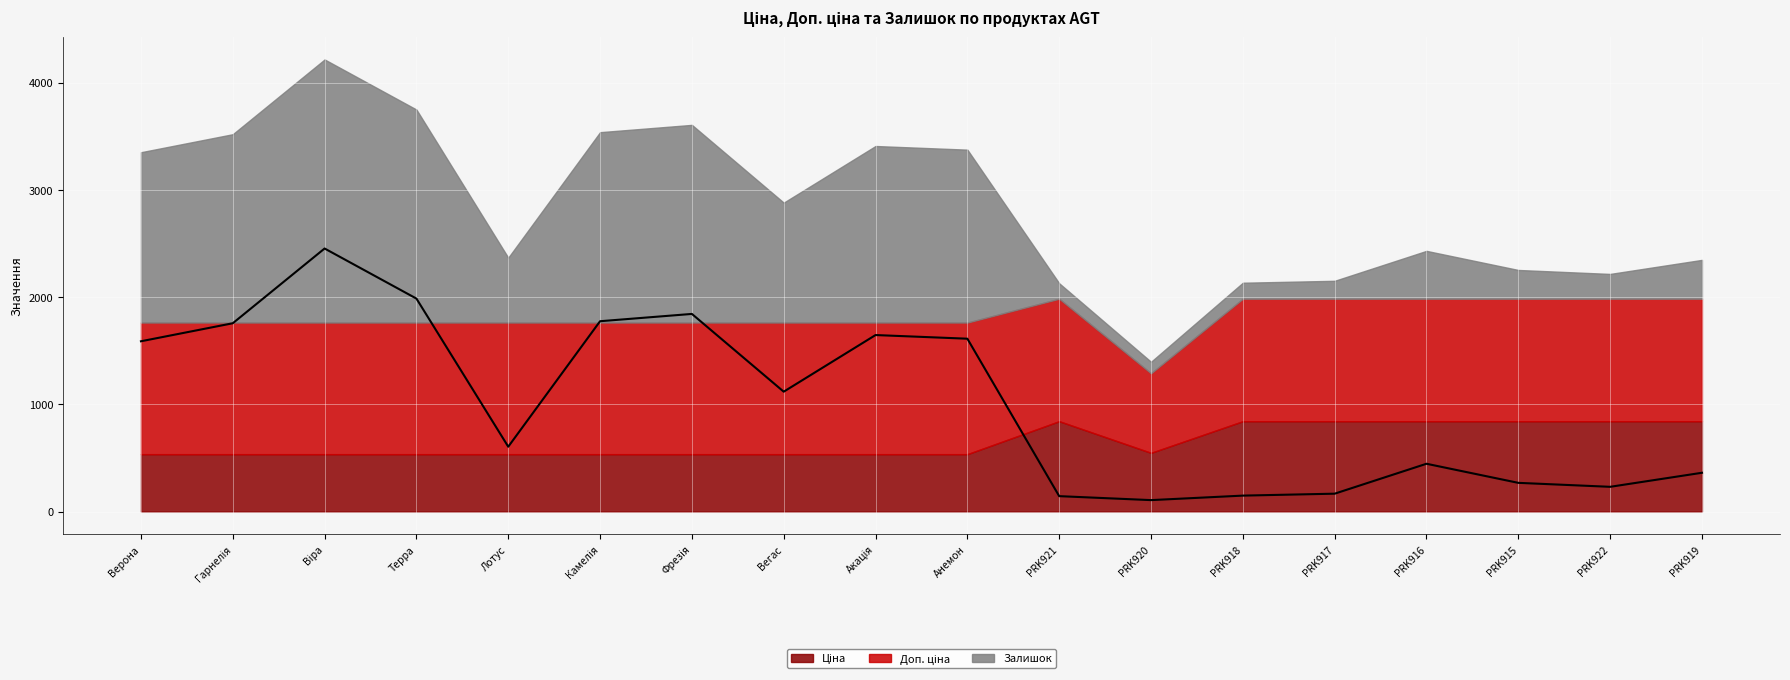

What is the total value across all series at Вегас?

2880.6